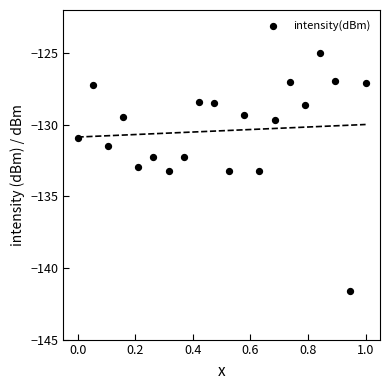

What is the range of Y values (max minus min)?

16.6